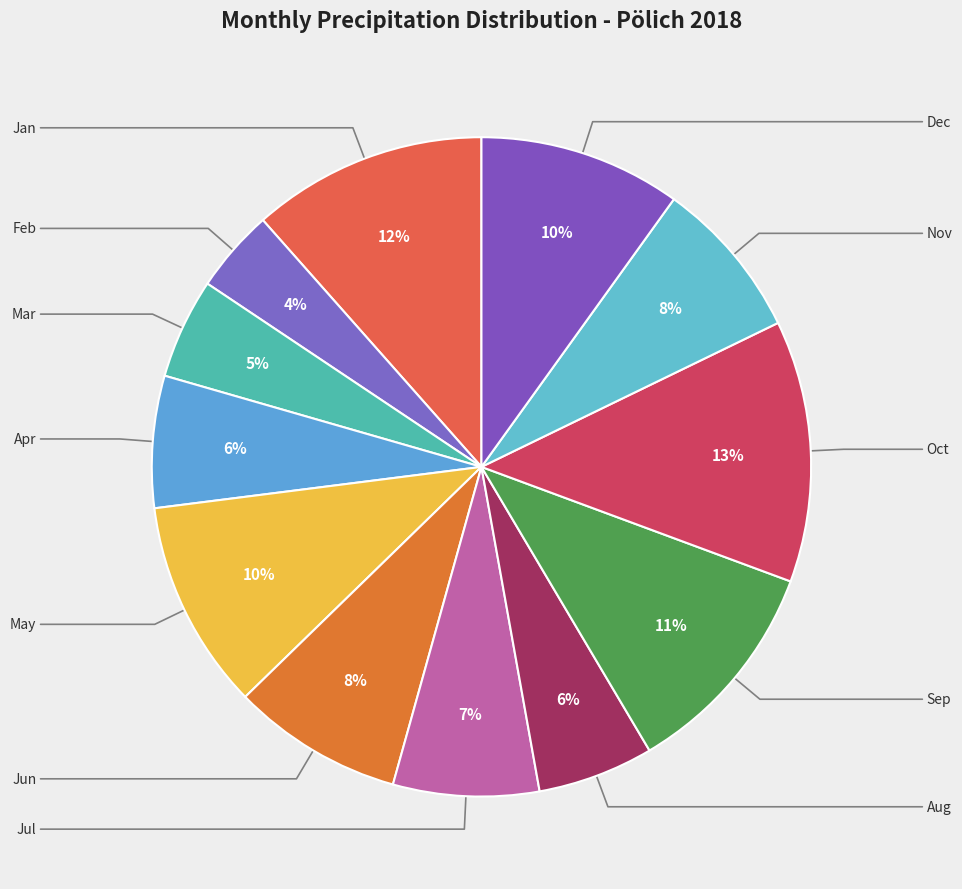

Is there a majority slice in this chart?

No